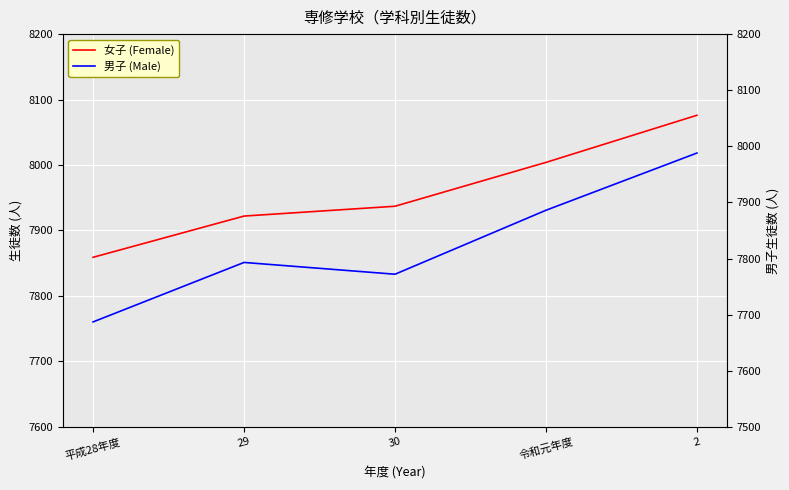

True or false: 女子 (Female) has more than 0 points higher than both neighbors.

False